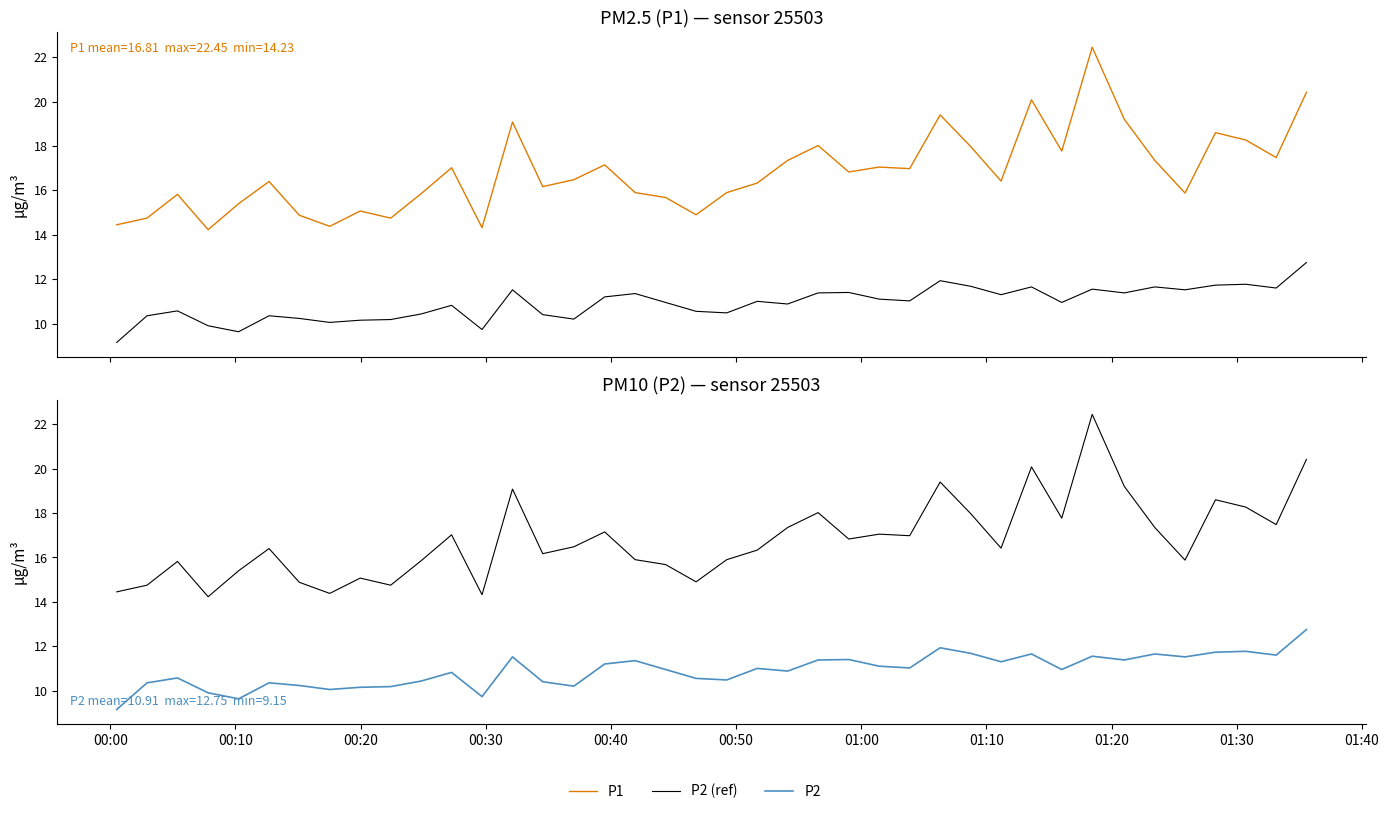

Reading right to left, list all the values displayed in this chart.

P1: 20.4	17.5	18.3	18.6	15.9	17.4	19.2	22.4	17.8	20.1	16.4	18.0	19.4	17.0	17.1	16.8	18.0	17.4	16.3	15.9	14.9	15.7	15.9	17.1	16.5	16.2	19.1	14.3	17.0	15.8	14.8	15.1	14.4	14.9	16.4	15.4	14.2	15.8	14.8	14.4
P2 (ref): 12.8	11.6	11.8	11.7	11.5	11.7	11.4	11.6	10.9	11.7	11.3	11.7	11.9	11.0	11.1	11.4	11.4	10.9	11.0	10.5	10.6	10.9	11.3	11.2	10.2	10.4	11.5	9.7	10.8	10.4	10.2	10.2	10.1	10.2	10.3	9.6	9.9	10.6	10.3	9.2
P2: 12.8	11.6	11.8	11.7	11.5	11.7	11.4	11.6	10.9	11.7	11.3	11.7	11.9	11.0	11.1	11.4	11.4	10.9	11.0	10.5	10.6	10.9	11.3	11.2	10.2	10.4	11.5	9.7	10.8	10.4	10.2	10.2	10.1	10.2	10.3	9.6	9.9	10.6	10.3	9.2
P1 (ref): 20.4	17.5	18.3	18.6	15.9	17.4	19.2	22.4	17.8	20.1	16.4	18.0	19.4	17.0	17.1	16.8	18.0	17.4	16.3	15.9	14.9	15.7	15.9	17.1	16.5	16.2	19.1	14.3	17.0	15.8	14.8	15.1	14.4	14.9	16.4	15.4	14.2	15.8	14.8	14.4